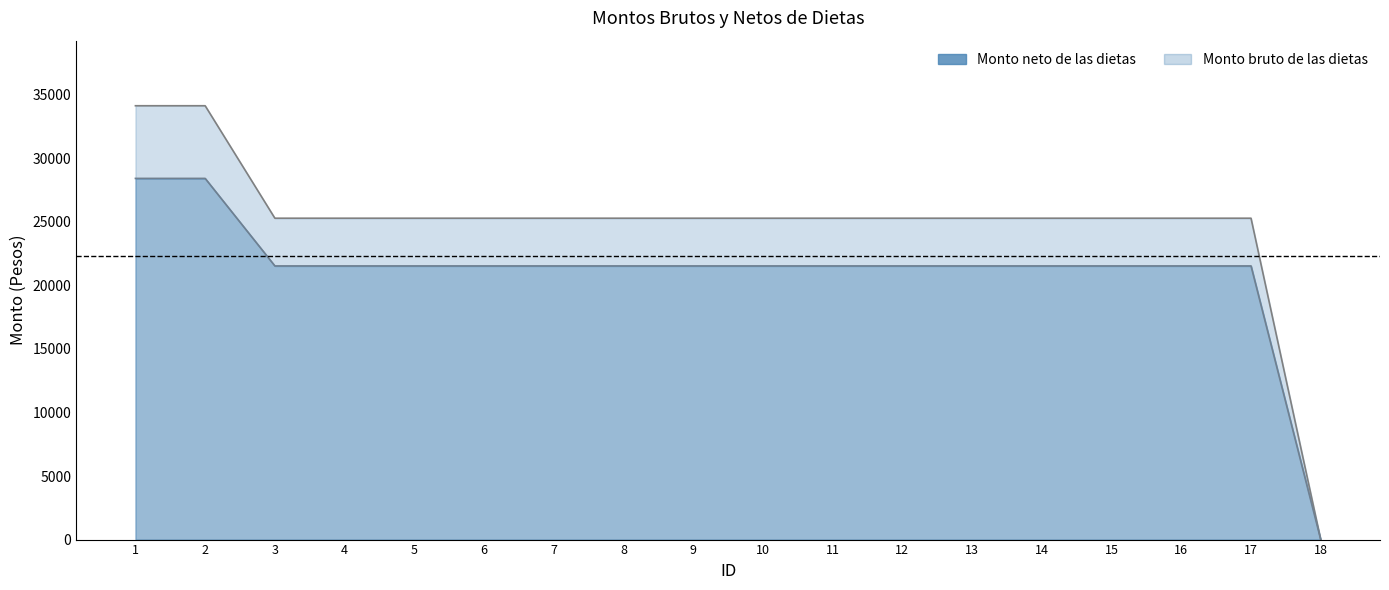

Rank the categories by Monto bruto de las dietas value from lowest to highest.

18, 3, 4, 5, 6, 7, 8, 9, 10, 11, 12, 13, 14, 15, 16, 17, 1, 2